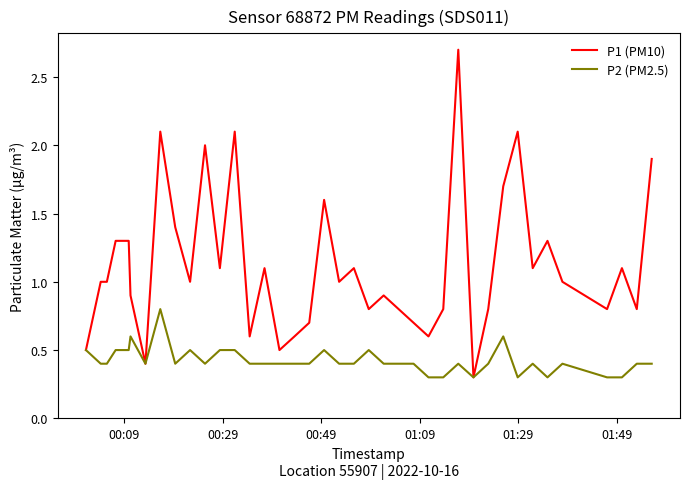

How many lines are shown in the chart?

2